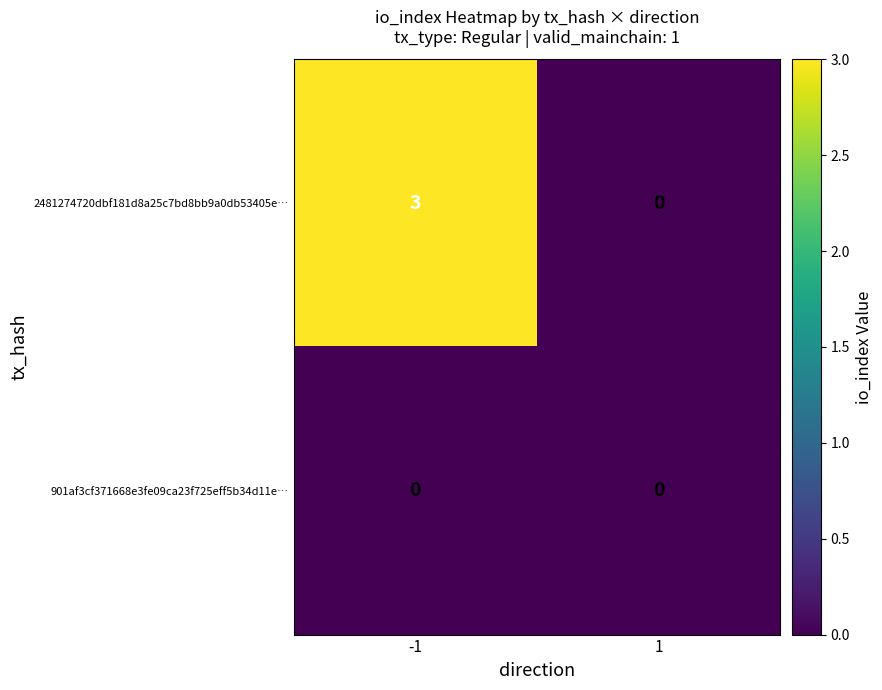

Rank the series at -1 from highest to lowest value.

2481274720dbf181d8a25c7bd8bb9a0db53405e…, 901af3cf371668e3fe09ca23f725eff5b34d11e…